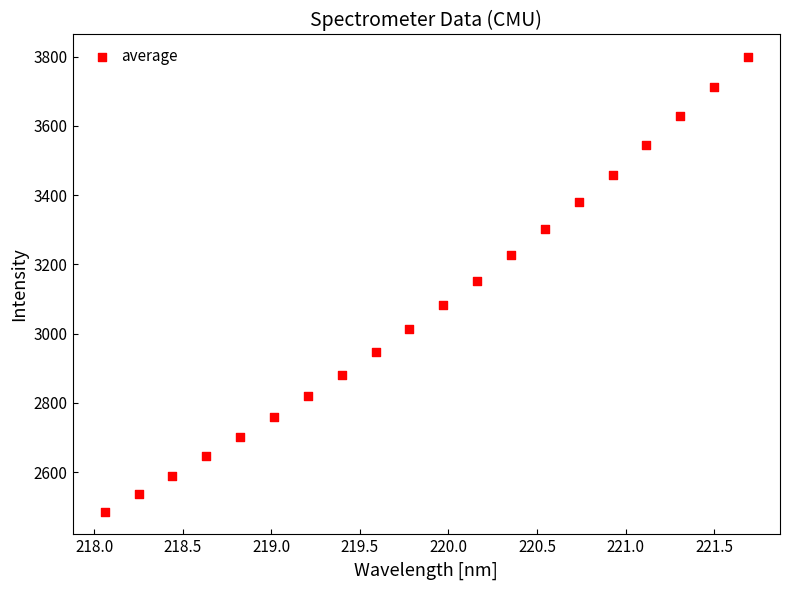

What is the range of Y values (max minus min)?

1312.0